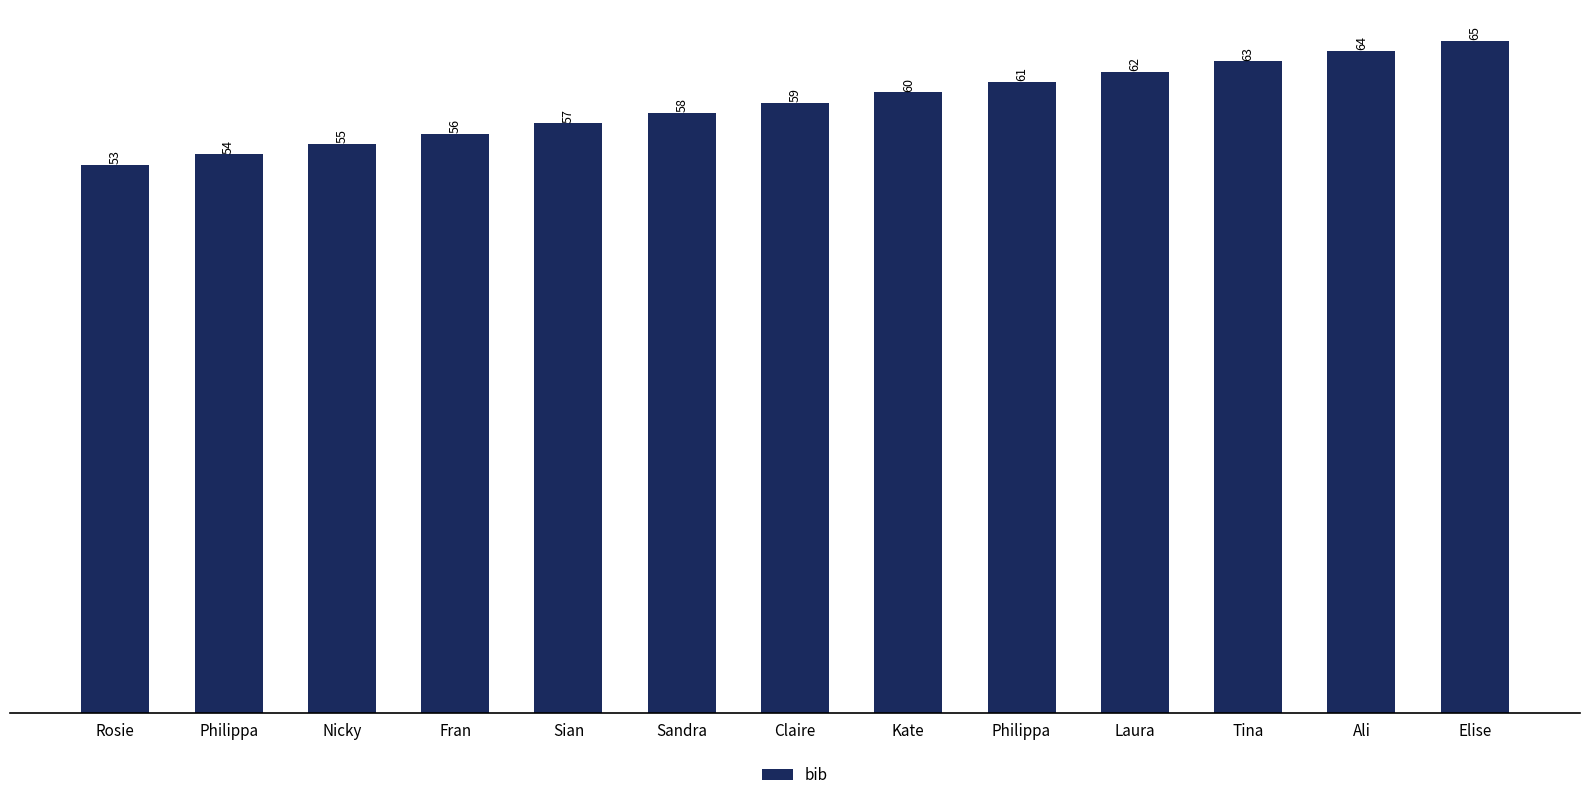

Count the number of data series in this chart.

1